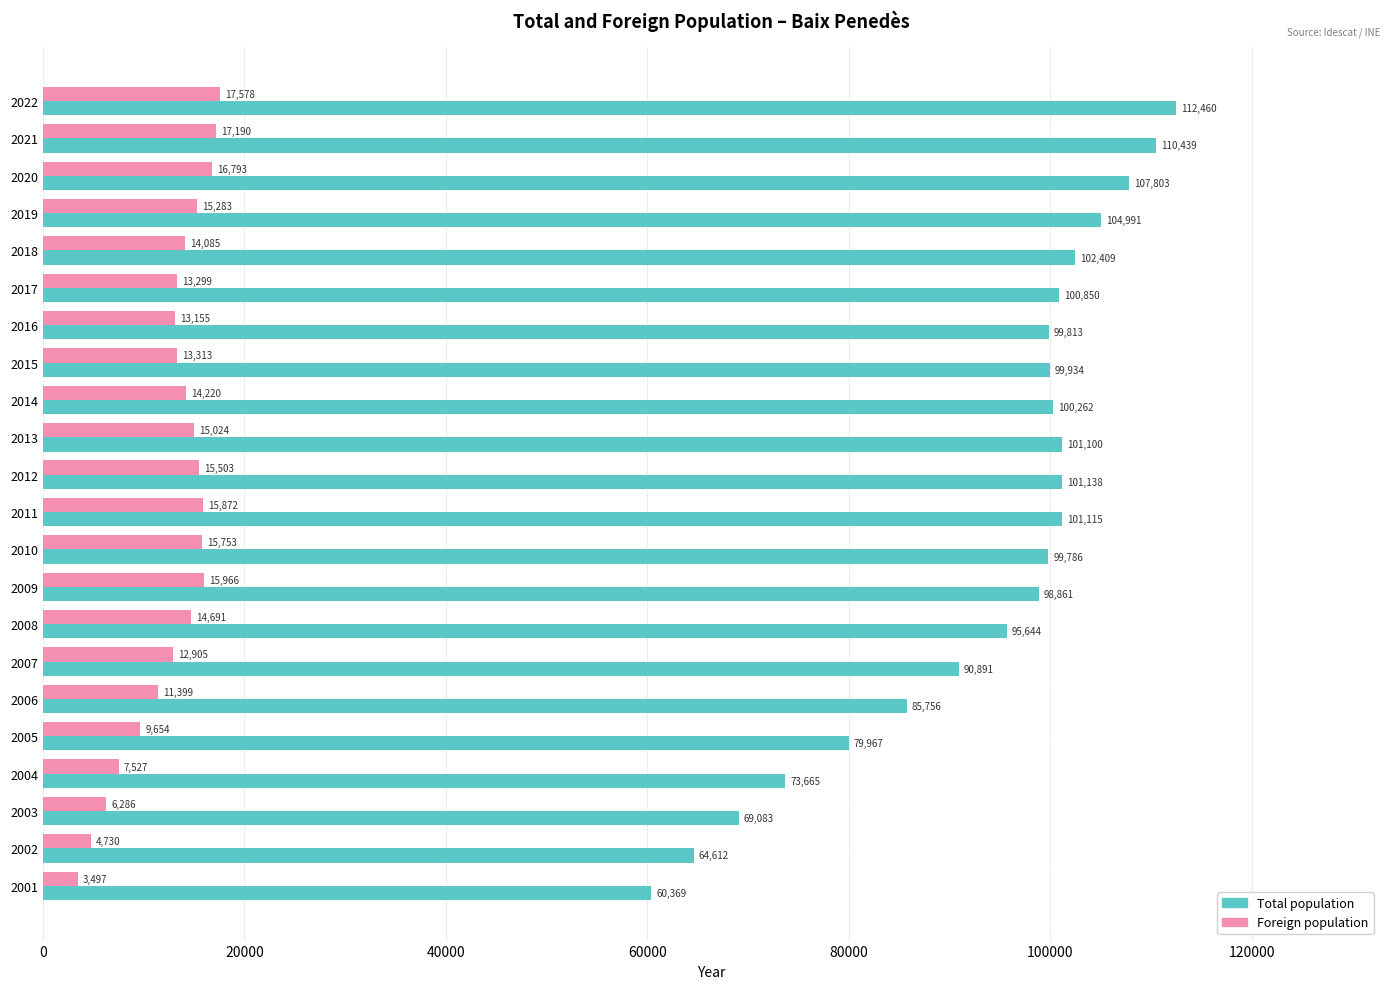

How many values in the Total population series are below 99934?

11